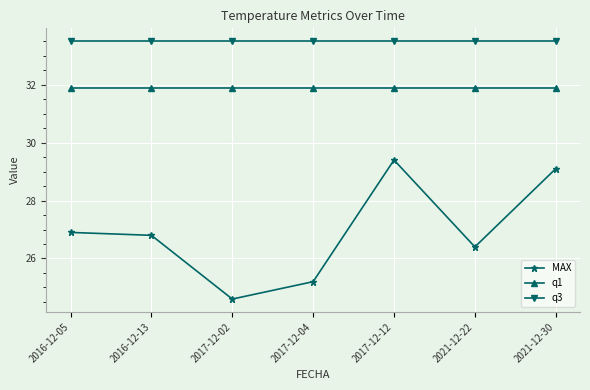

Rank the series at 2021-12-22 from lowest to highest value.

MAX, q1, q3